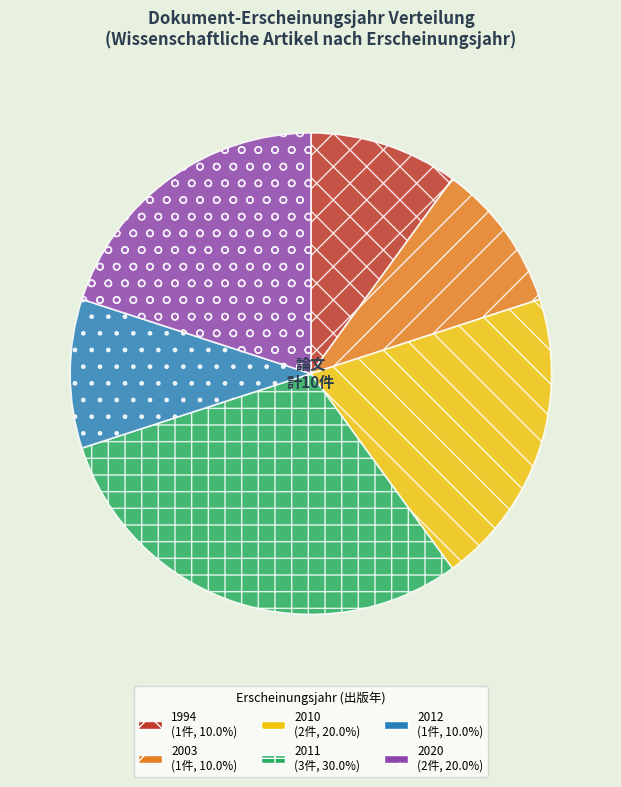

Is there a majority slice in this chart?

No